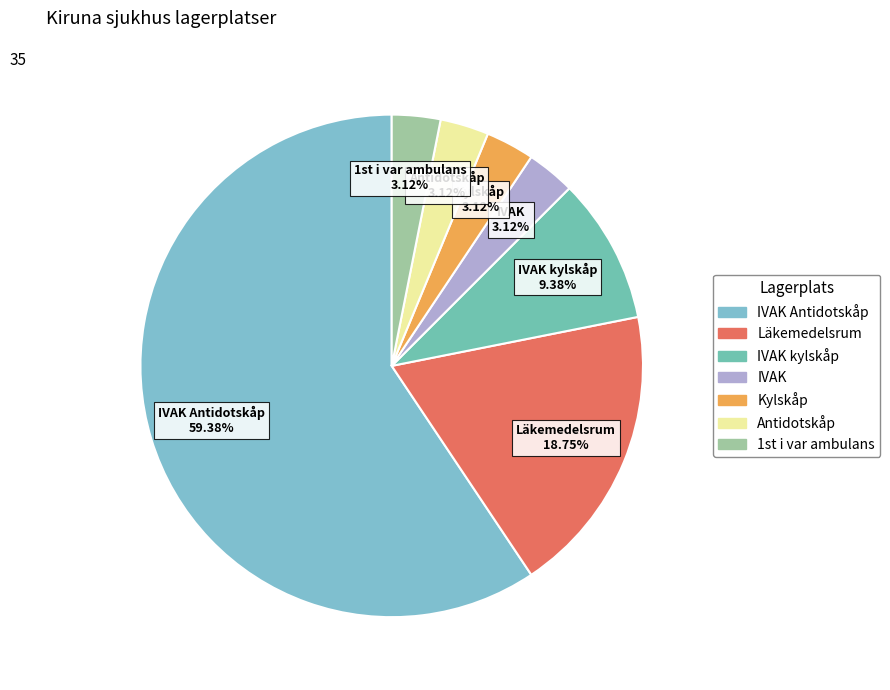

How many segments does this pie chart have?

7